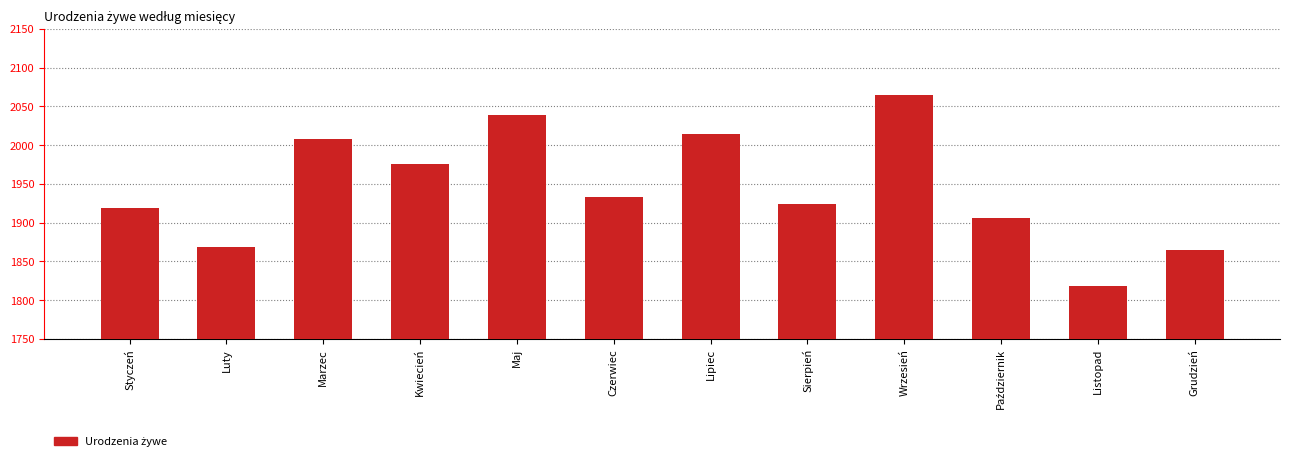

How many distinct data groups are displayed?

1